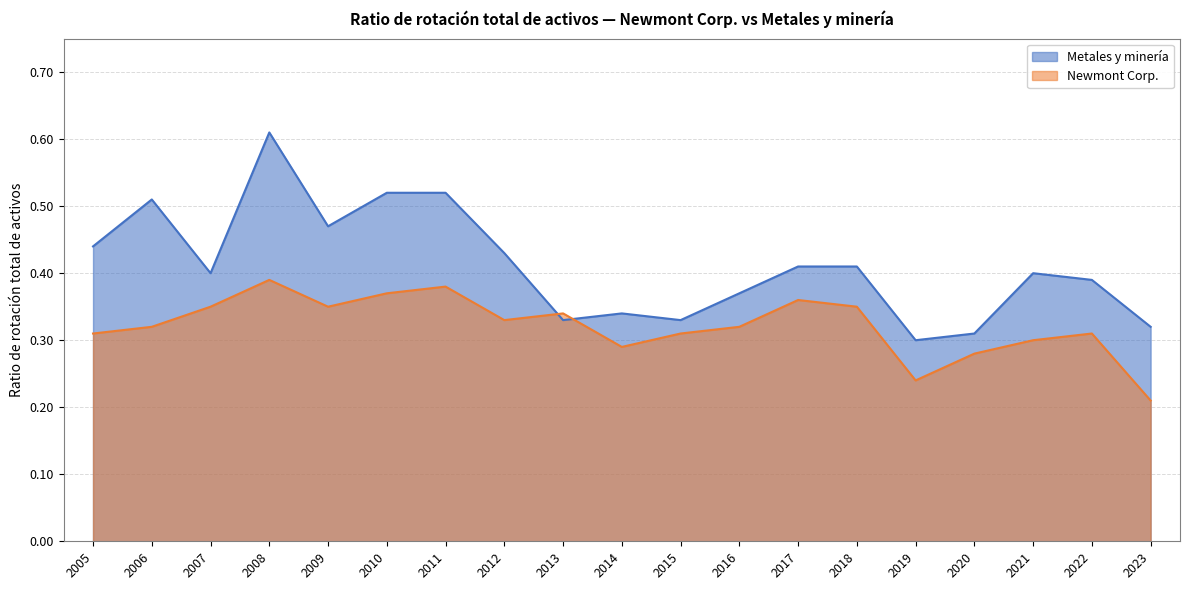

Reading left to right, extract all data points from this chart.

Metales y minería: 2005=0.4	2006=0.5	2007=0.4	2008=0.6	2009=0.5	2010=0.5	2011=0.5	2012=0.4	2013=0.3	2014=0.3	2015=0.3	2016=0.4	2017=0.4	2018=0.4	2019=0.3	2020=0.3	2021=0.4	2022=0.4	2023=0.3
Newmont Corp.: 2005=0.3	2006=0.3	2007=0.3	2008=0.4	2009=0.3	2010=0.4	2011=0.4	2012=0.3	2013=0.3	2014=0.3	2015=0.3	2016=0.3	2017=0.4	2018=0.3	2019=0.2	2020=0.3	2021=0.3	2022=0.3	2023=0.2